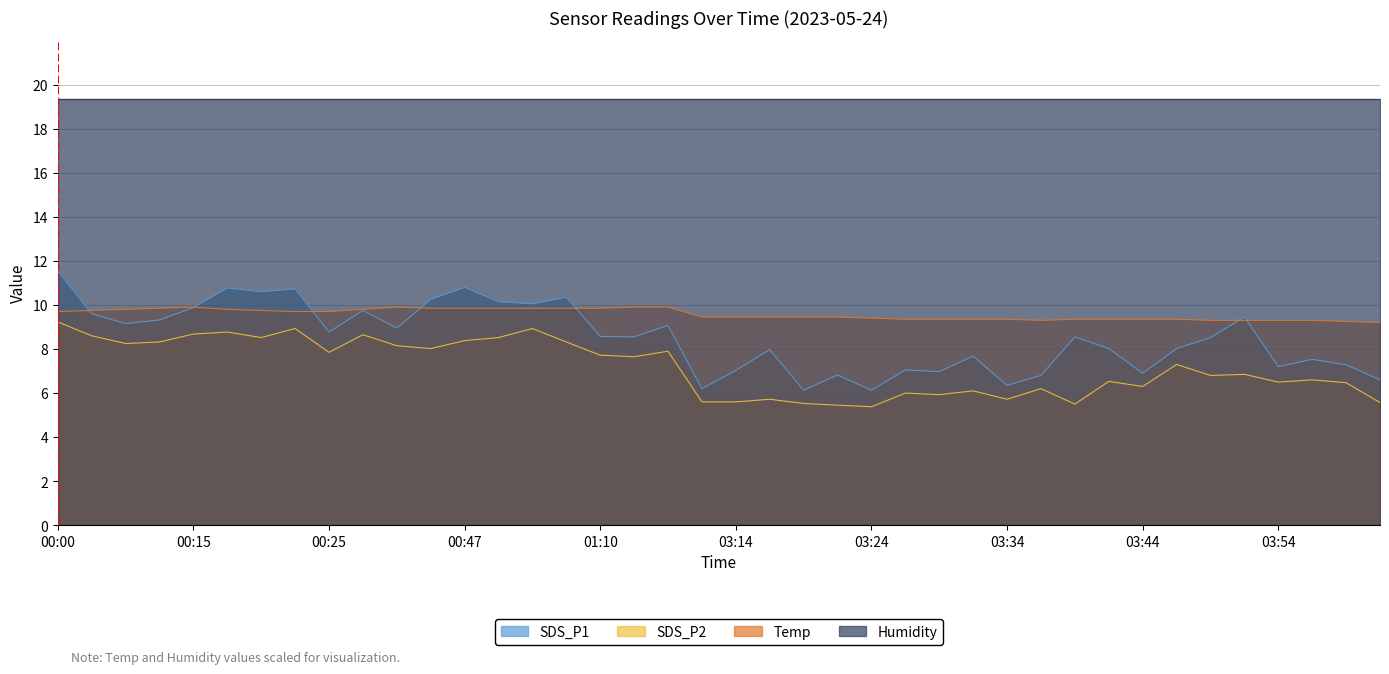

Which series has the widest spread of values?

SDS_P1